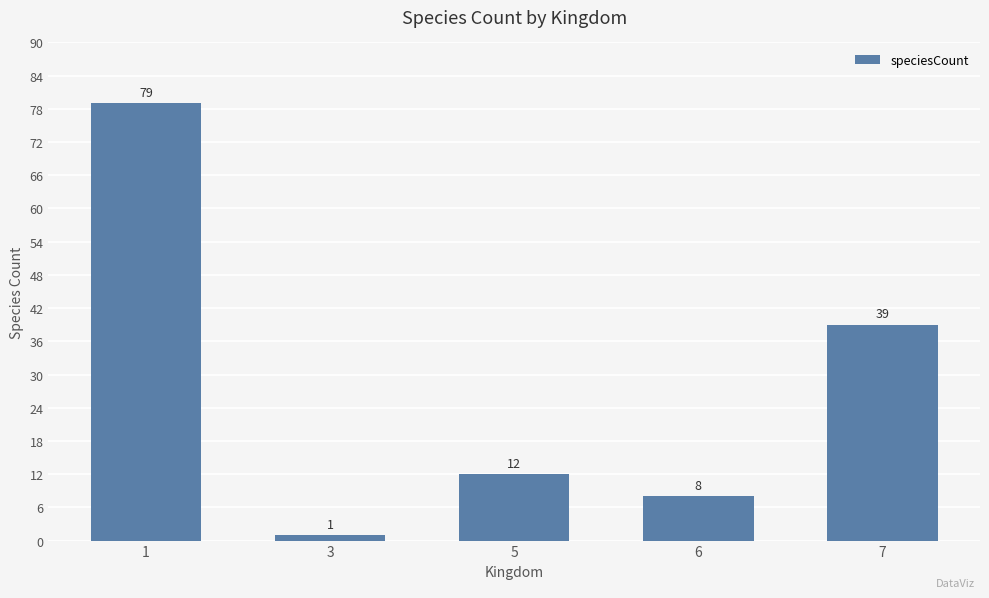

List the labels in order of value, smallest first.

3, 6, 5, 7, 1